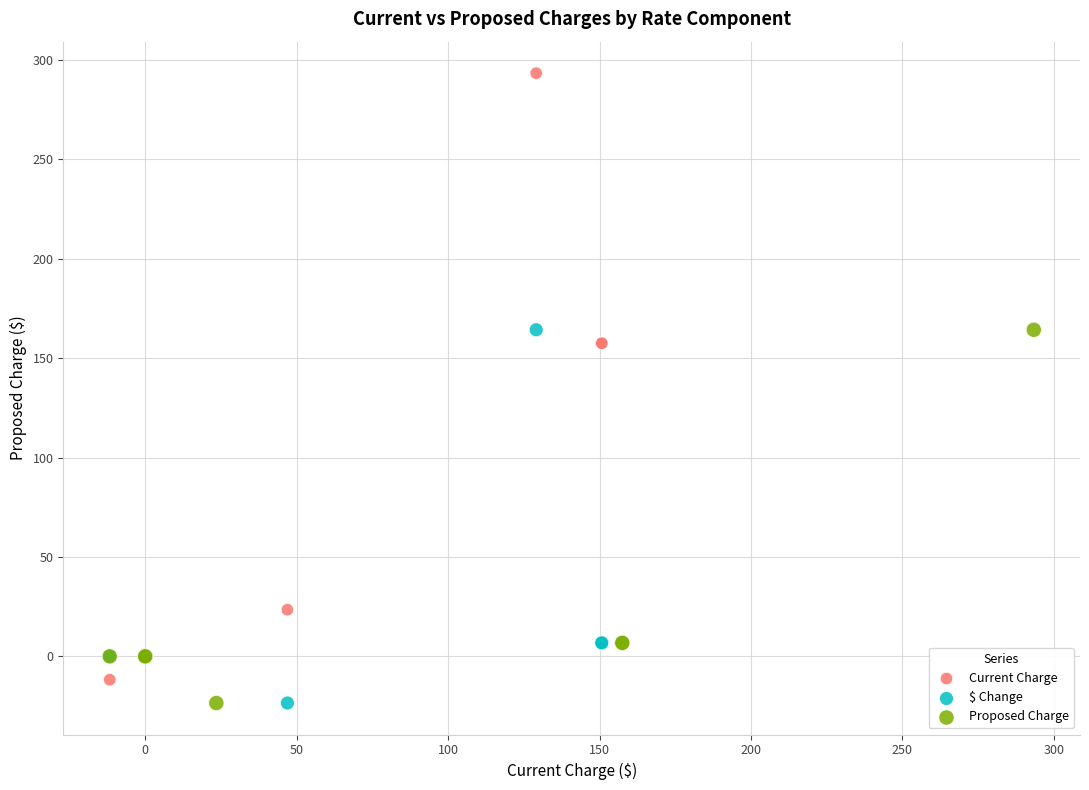

Which series contains the highest Y value?

Current Charge